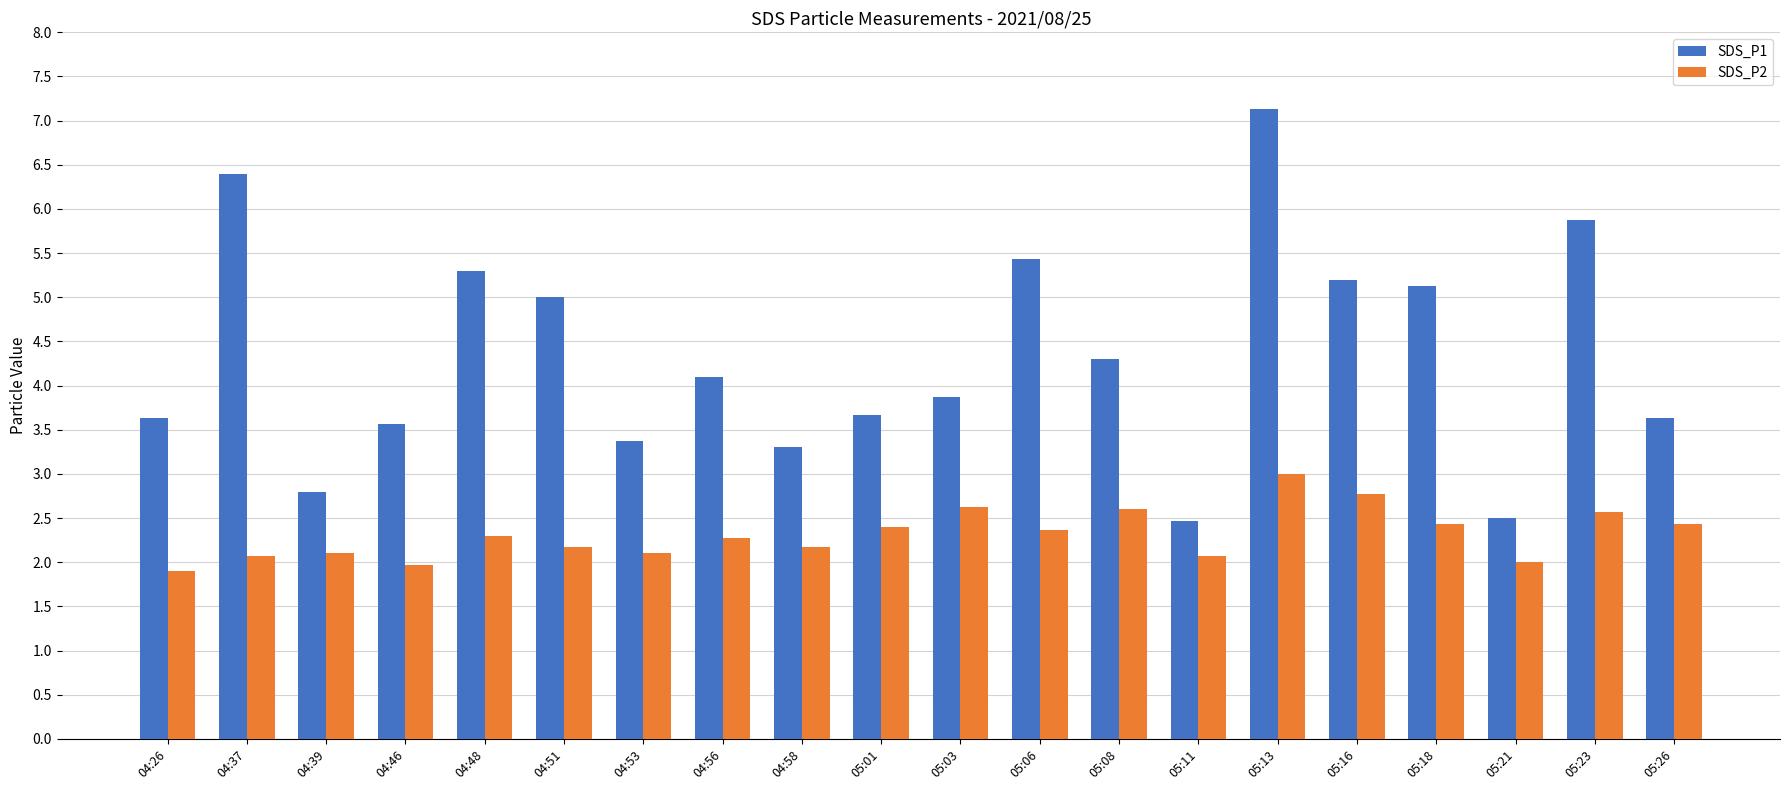

Is the value of SDS_P1 at 05:06 greater than the value of SDS_P2 at 05:23?

Yes